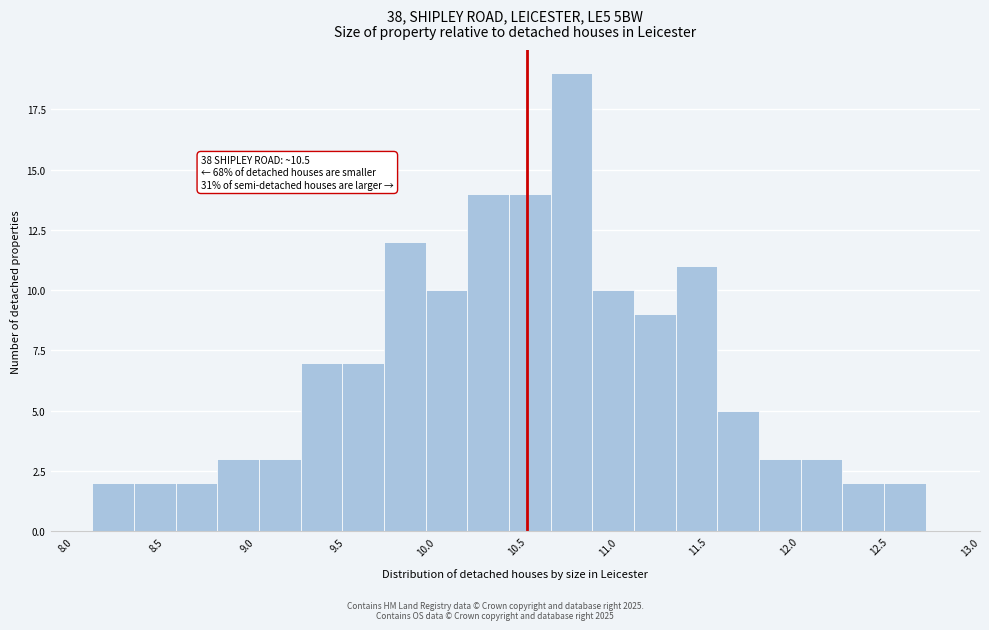

Over which range of the x-axis is the bar tallest?

10.63 to 10.86